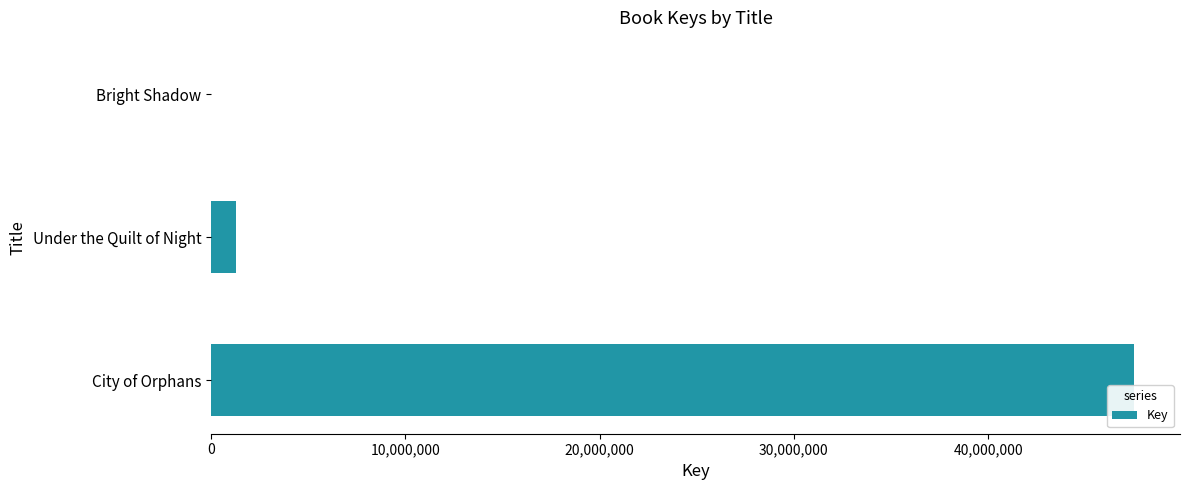

Between Bright Shadow and City of Orphans, which is larger?

City of Orphans